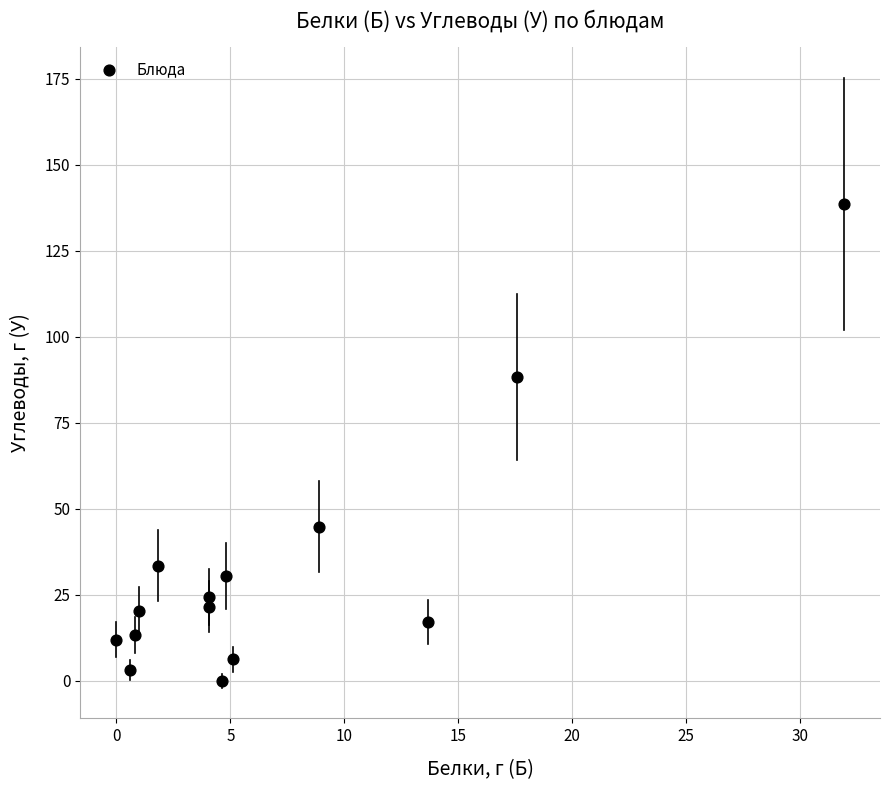

What is the range of X values (max minus min)?

31.9